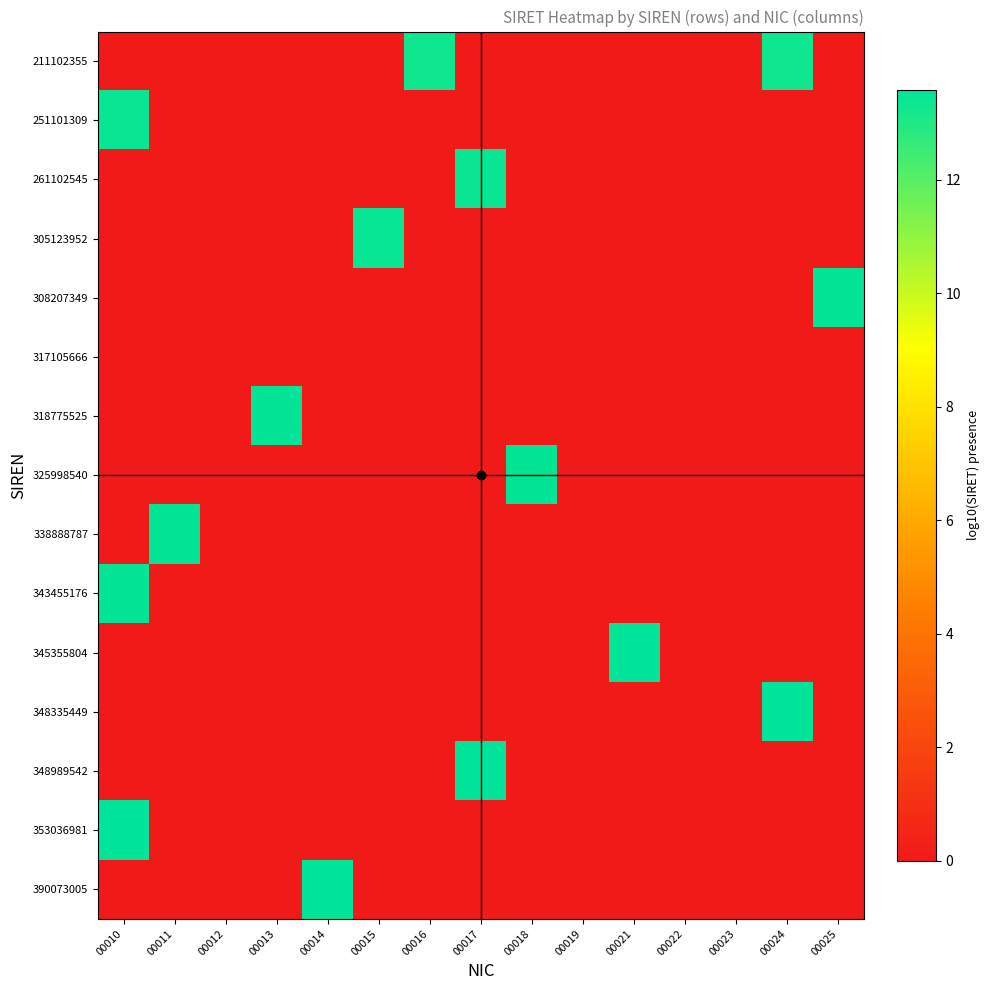

List the series in order of their peak value, highest first.

390073005, 353036981, 348989542, 348335449, 345355804, 343455176, 338888787, 325998540, 318775525, 308207349, 305123952, 261102545, 251101309, 211102355, 317105666